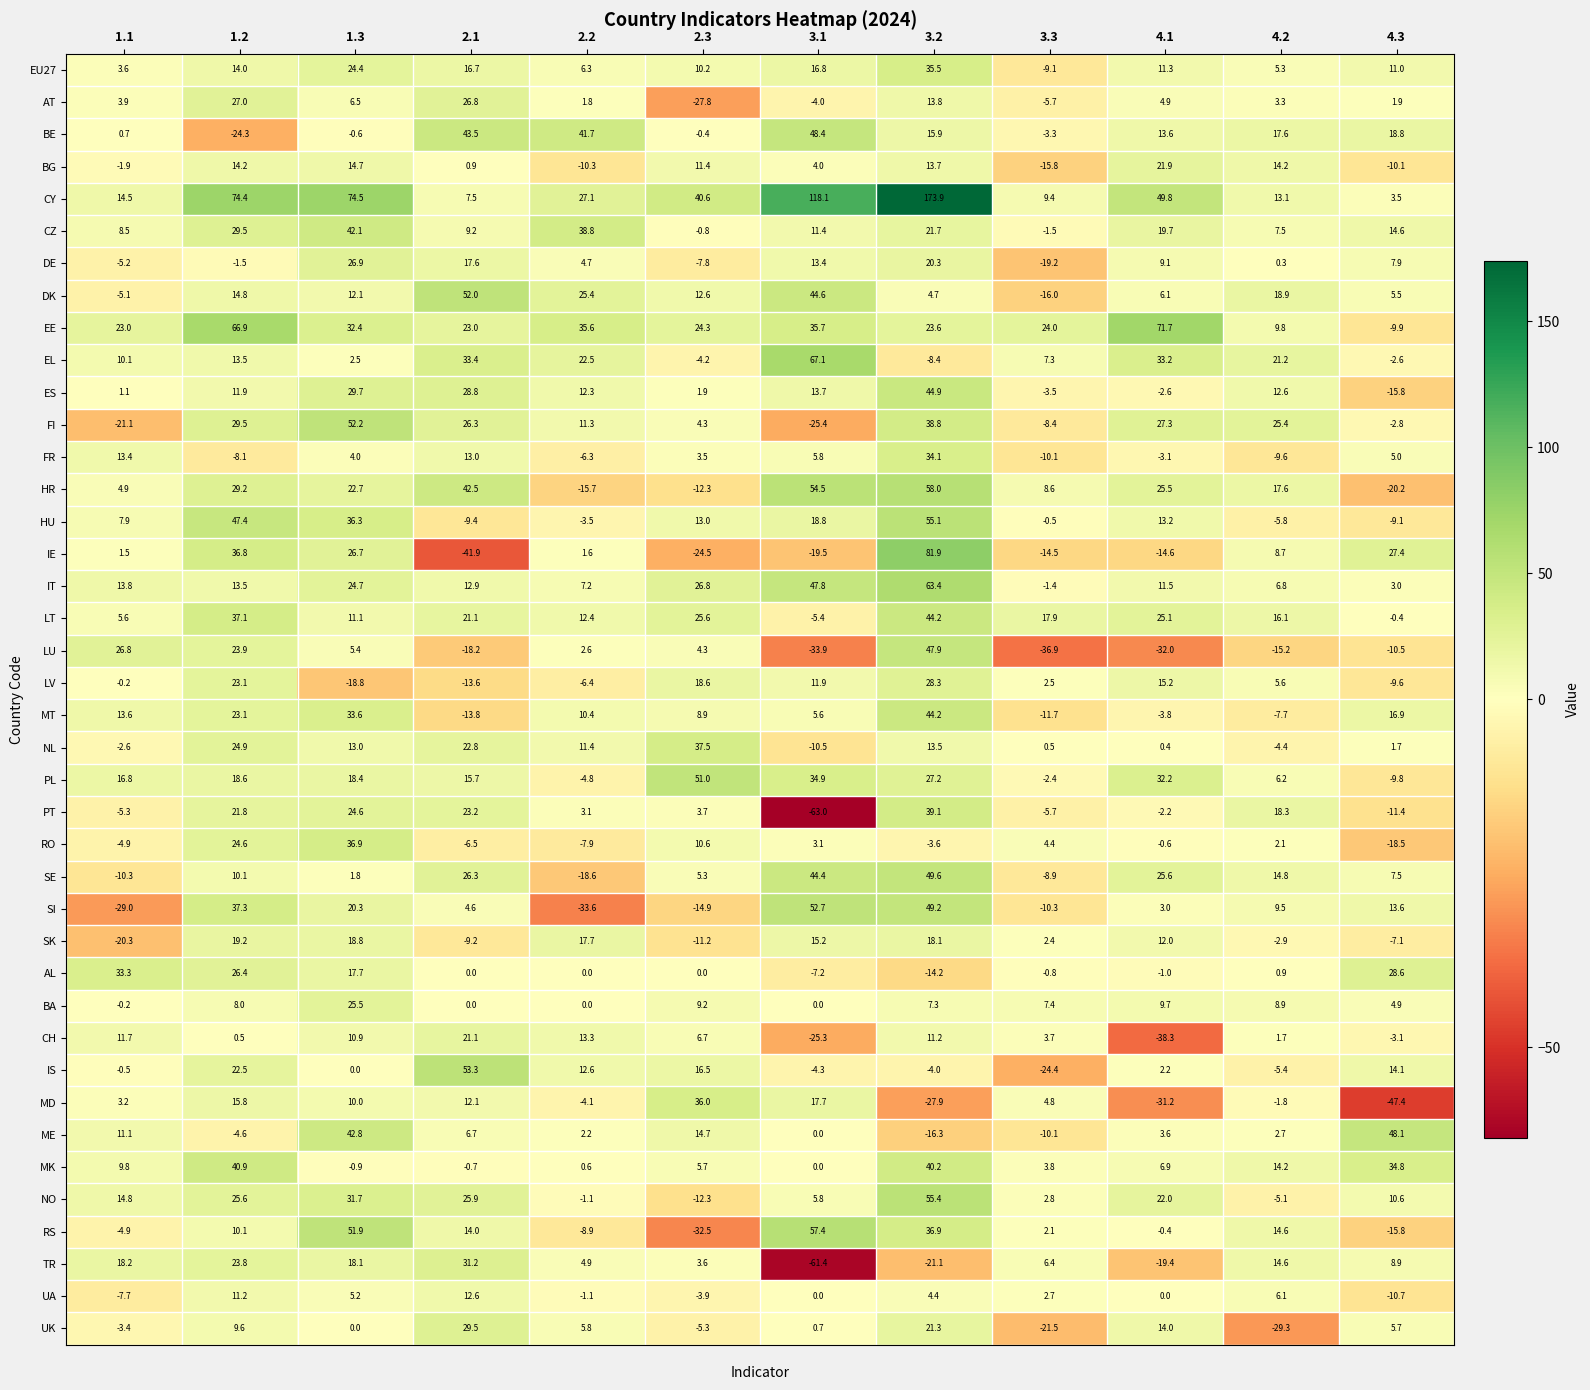

At 4.1, list the series in order from smallest to largest.

CH, LU, MD, TR, IE, MT, FR, ES, PT, AL, RO, RS, UA, NL, IS, SI, ME, AT, DK, MK, DE, BA, EU27, IT, SK, HU, BE, UK, LV, CZ, BG, NO, LT, HR, SE, FI, PL, EL, CY, EE